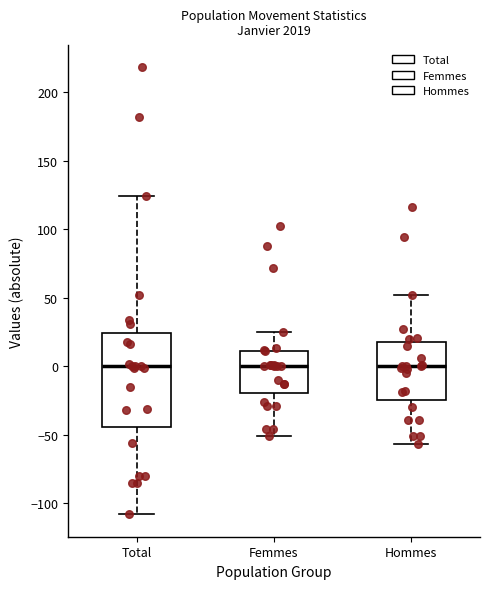

Where does the upper whisker of the box for Hommes end on the y-axis? The values are not printed on the chart, so give them approximately, as read against the axis.

50